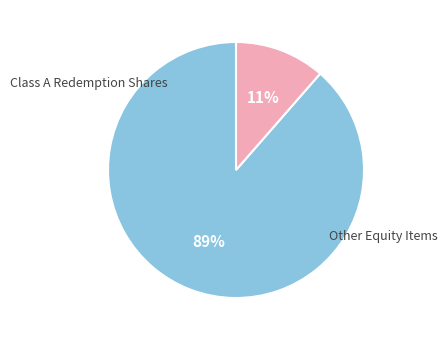

Is there any slice that represents more than half of the pie?

Yes